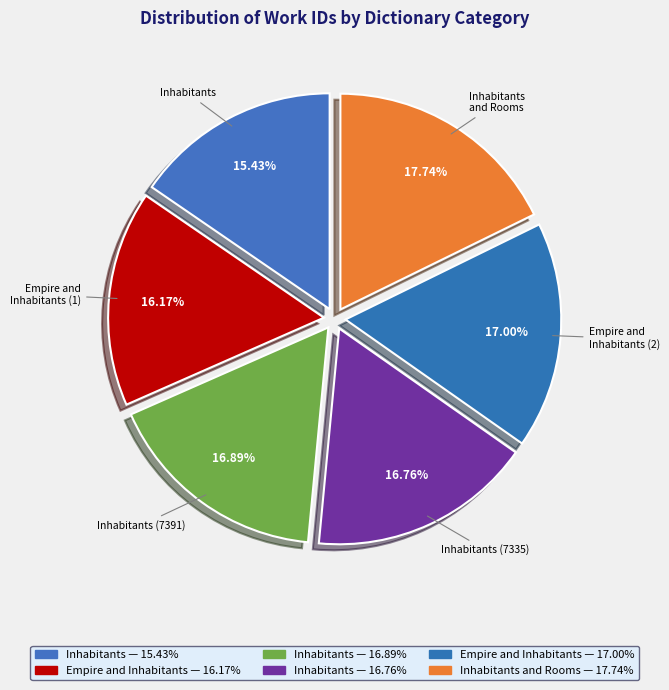

How many segments does this pie chart have?

6